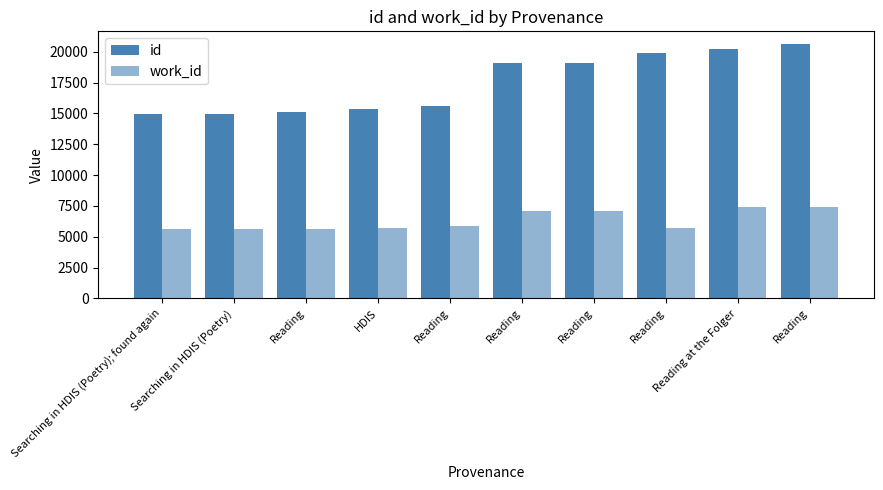

What is the difference between the second highest and minimum values in the id series?

5223